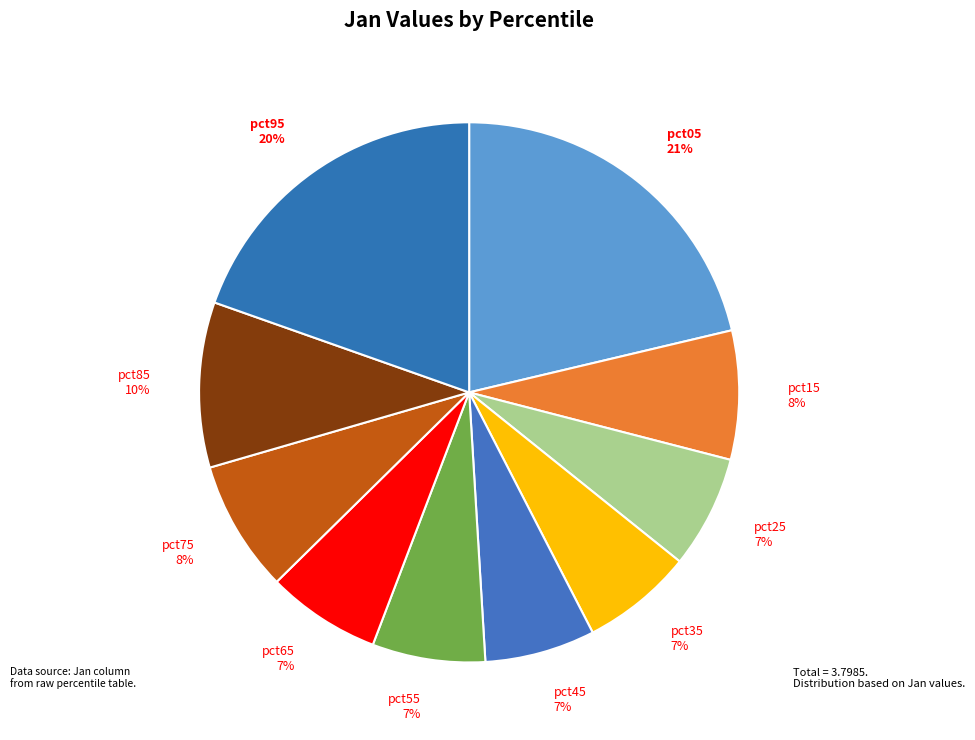

Which category has the biggest portion of the pie?

pct05